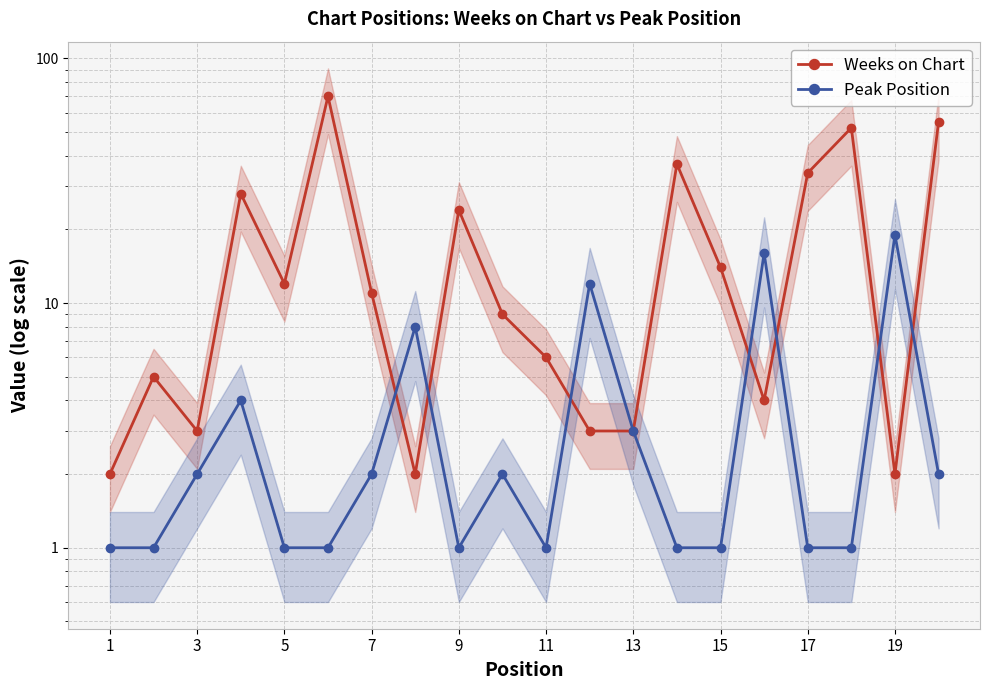

Reading right to left, transcribe all the data shown in this chart.

Weeks on Chart: 55	2	52	34	4	14	37	3	3	6	9	24	2	11	70	12	28	3	5	2
Peak Position: 2	19	1	1	16	1	1	3	12	1	2	1	8	2	1	1	4	2	1	1